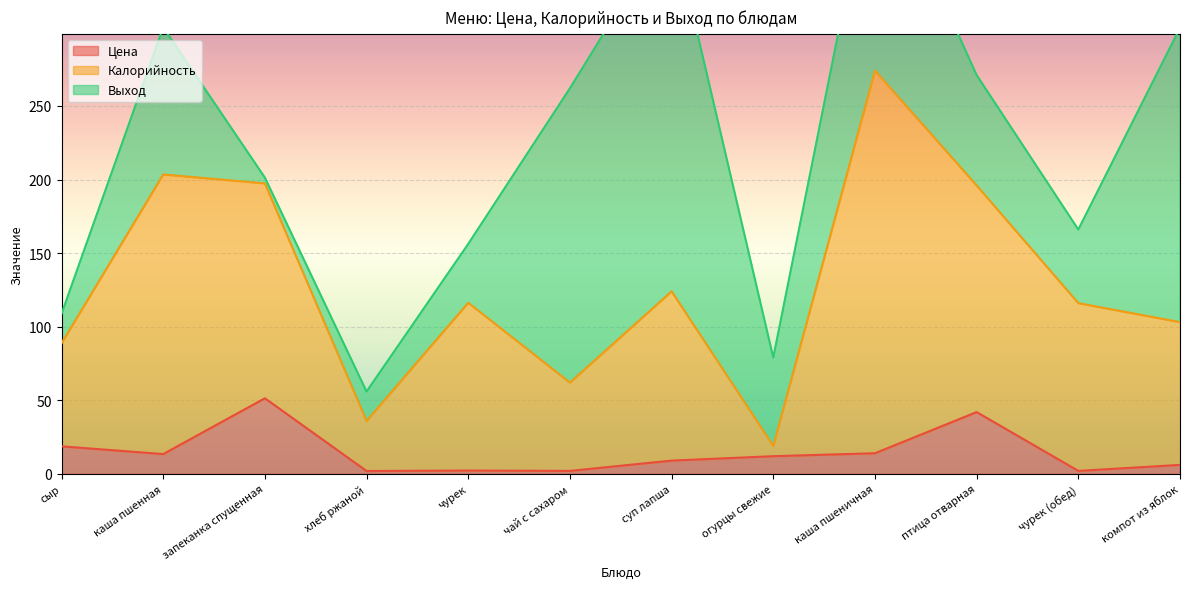

The Калорийность series shows 173.3 at суп лапша. True or false?

False